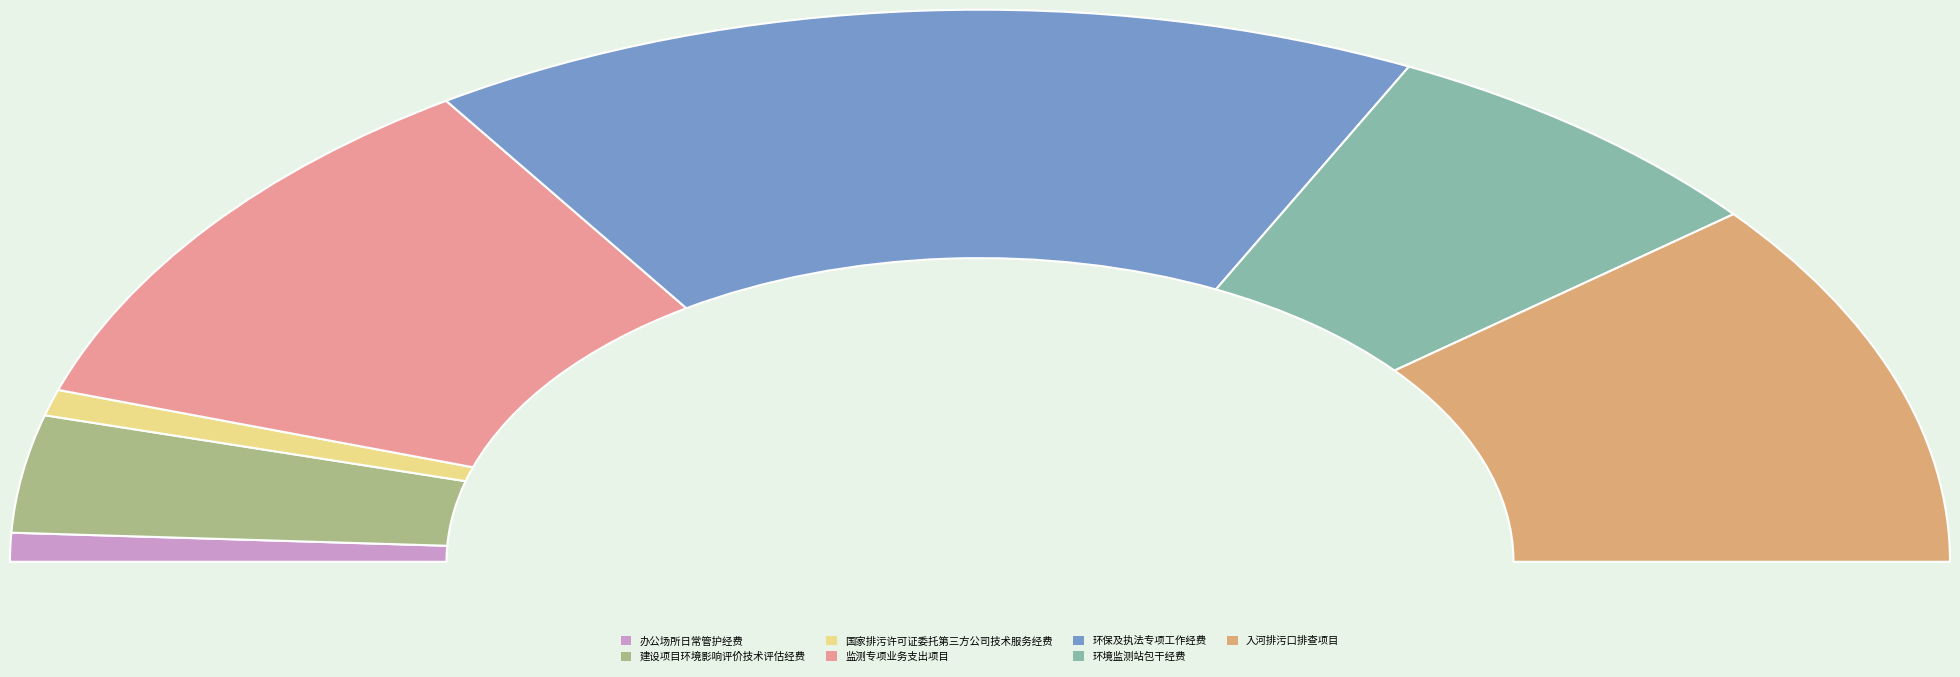

To the nearest percent, what is the combined percentage of 国家排污许可证委托第三方公司技术服务经费 and 入河排污口排查项目?

23%